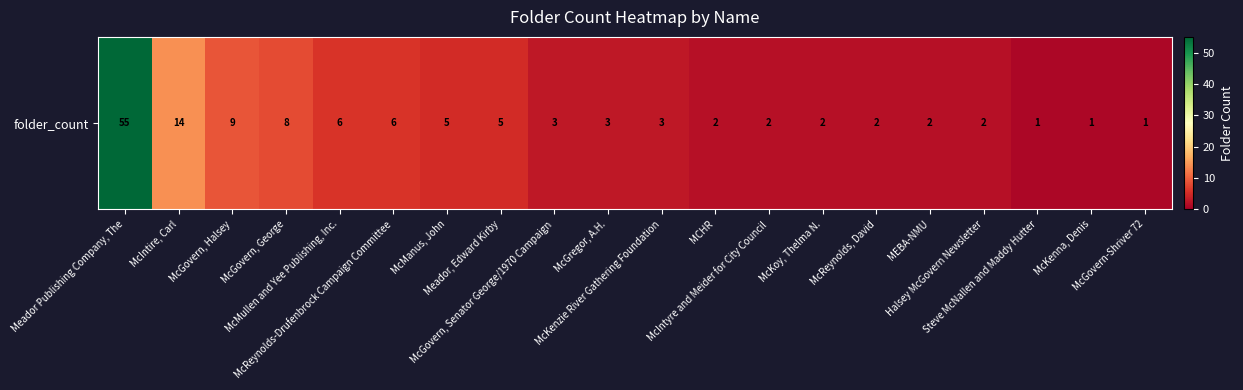

Which has a higher value, McIntyre and Meider for City Council or Halsey McGovern Newsletter?

McIntyre and Meider for City Council